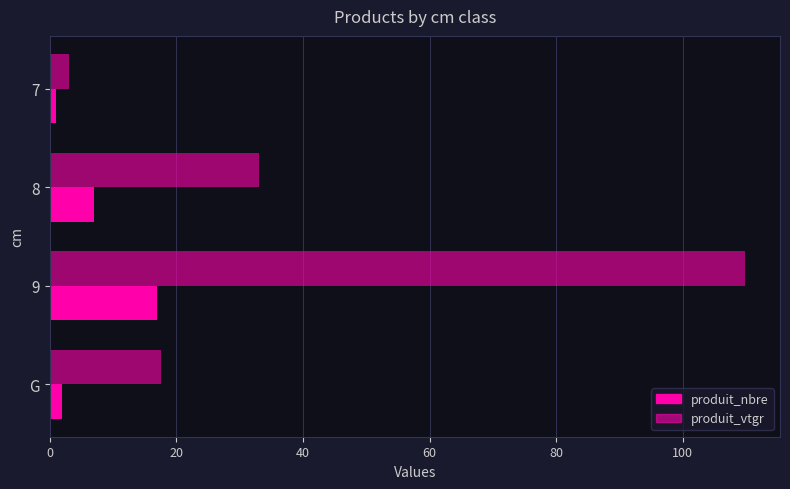

How many distinct data groups are displayed?

2